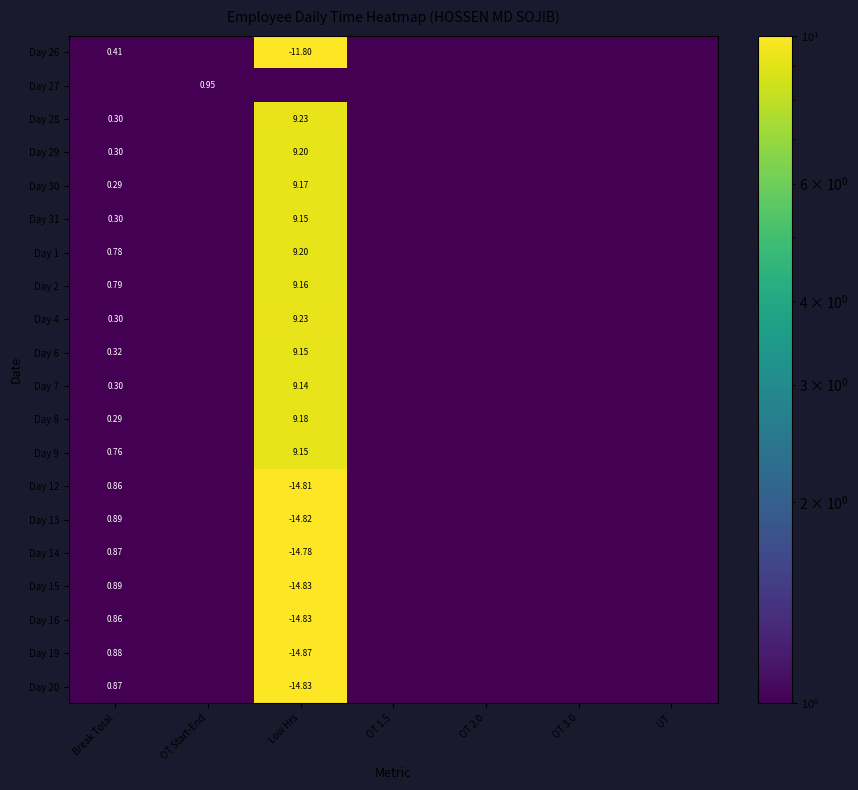

Between Break Total and Low Hrs, which series saw the biggest shift?

Day 19